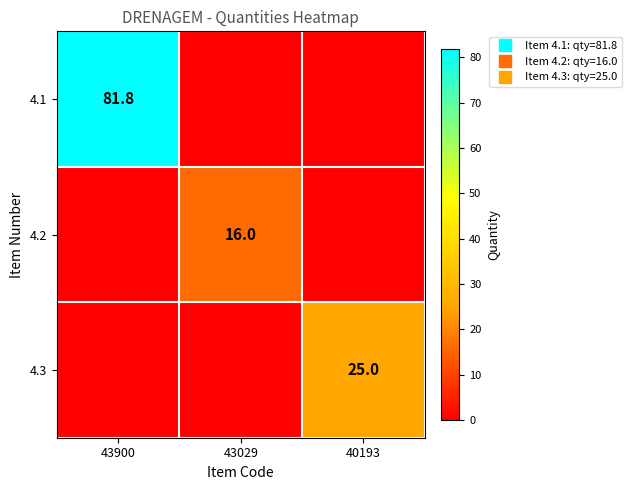

Rank the series at 40193 from highest to lowest value.

4.3, 4.1, 4.2